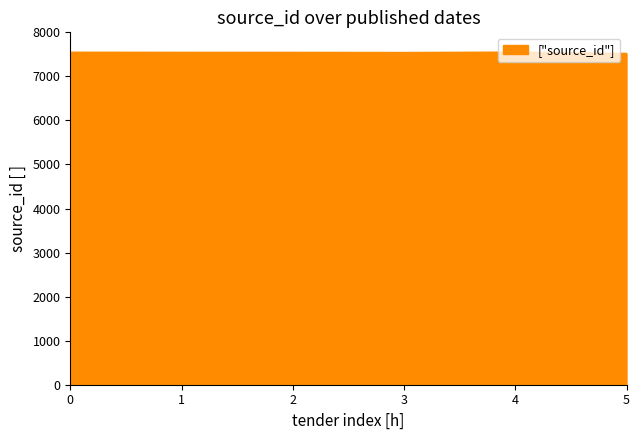

What is the average value?

7542